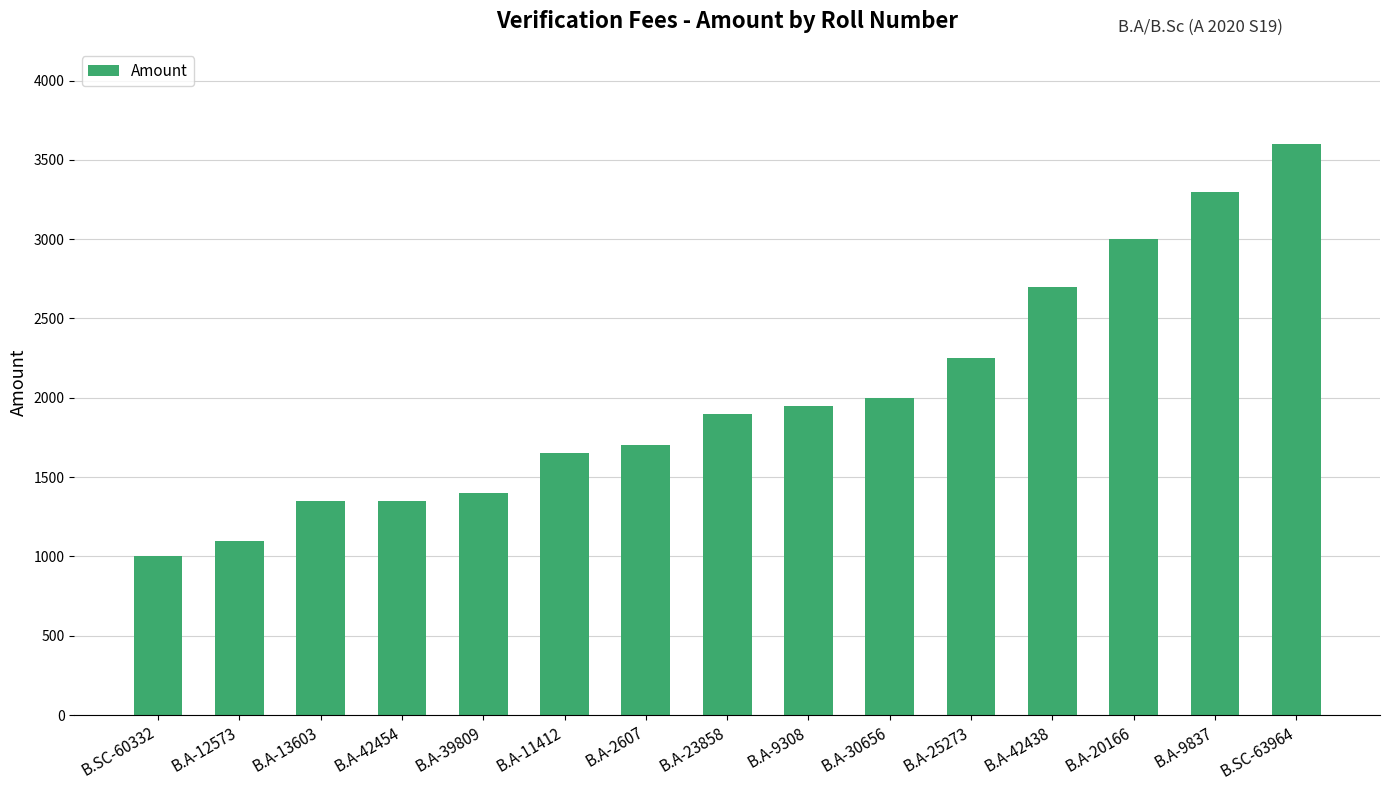

What is the approximate value at B.SC-63964, to the nearest 100?

3600